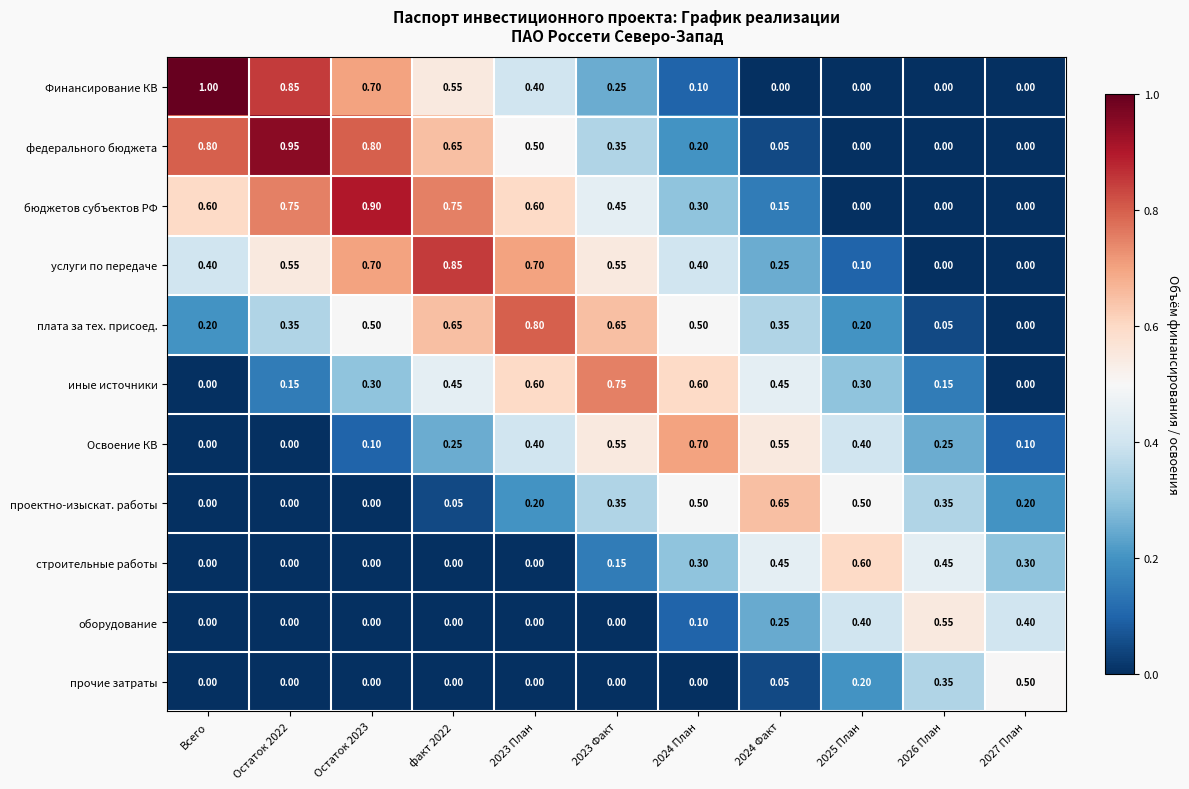

What is the total value across all series at Остаток 2022?

3.6